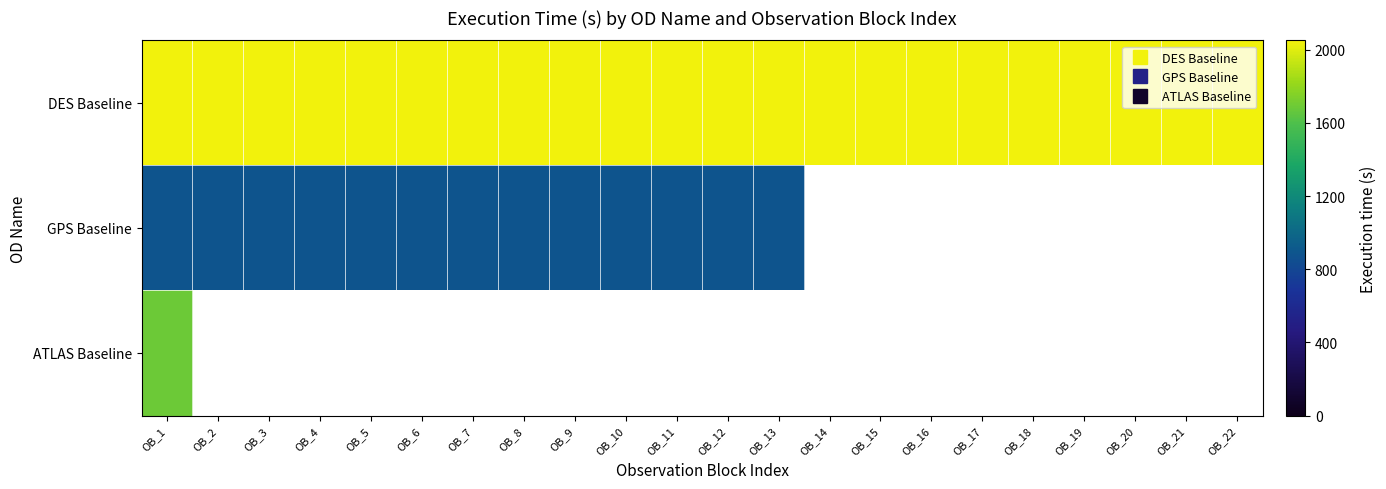

List the series in order of their peak value, lowest first.

GPS Baseline, ATLAS Baseline, DES Baseline